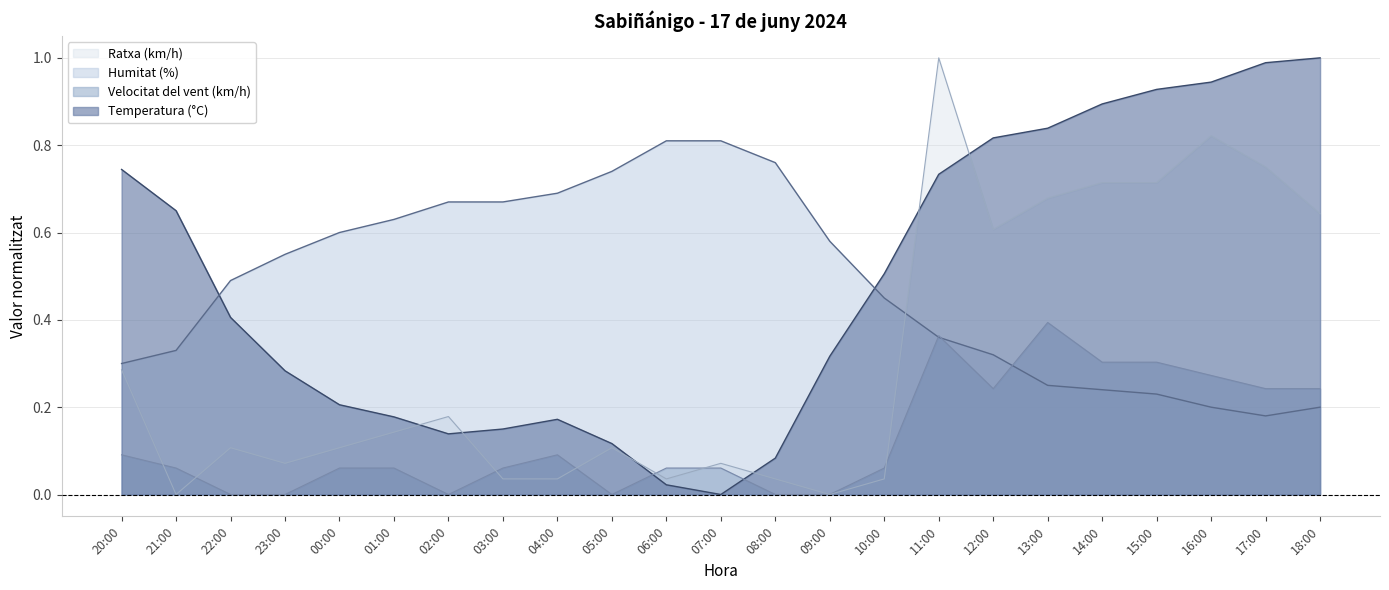

At which category is the sum across all series the highest?

11:00